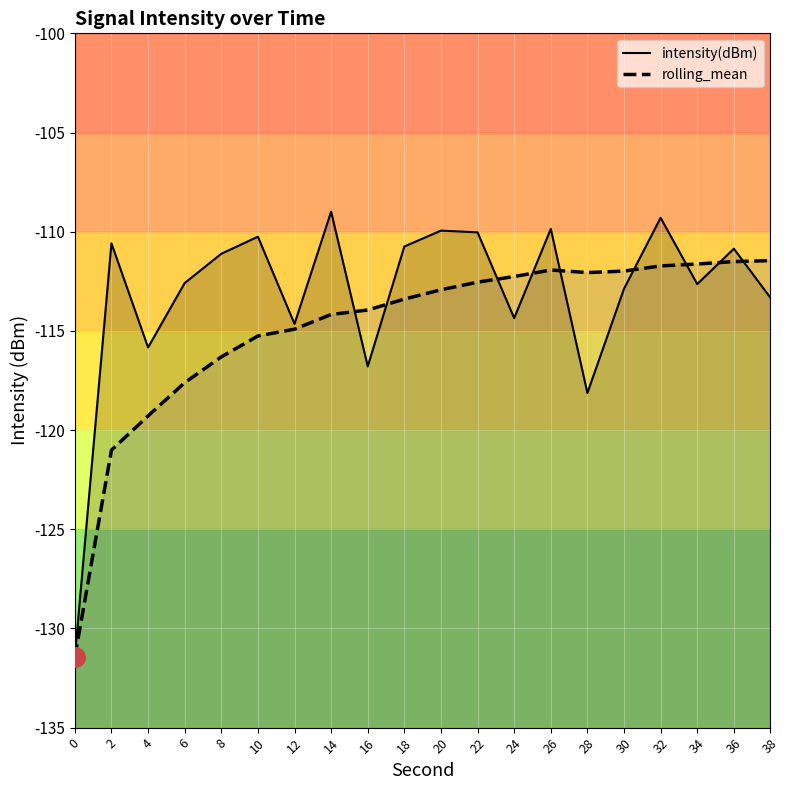

What is the difference between the maximum and minimum values in the intensity(dBm) series?

22.4